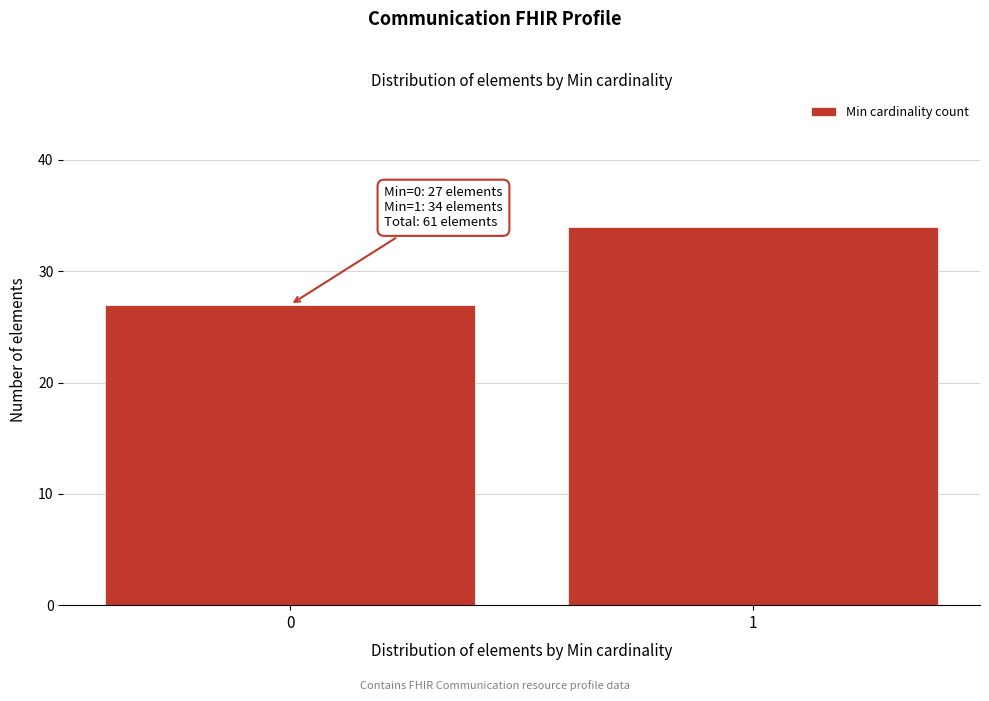

Reading right to left, what are all the values shown in this chart?

1=34	0=27